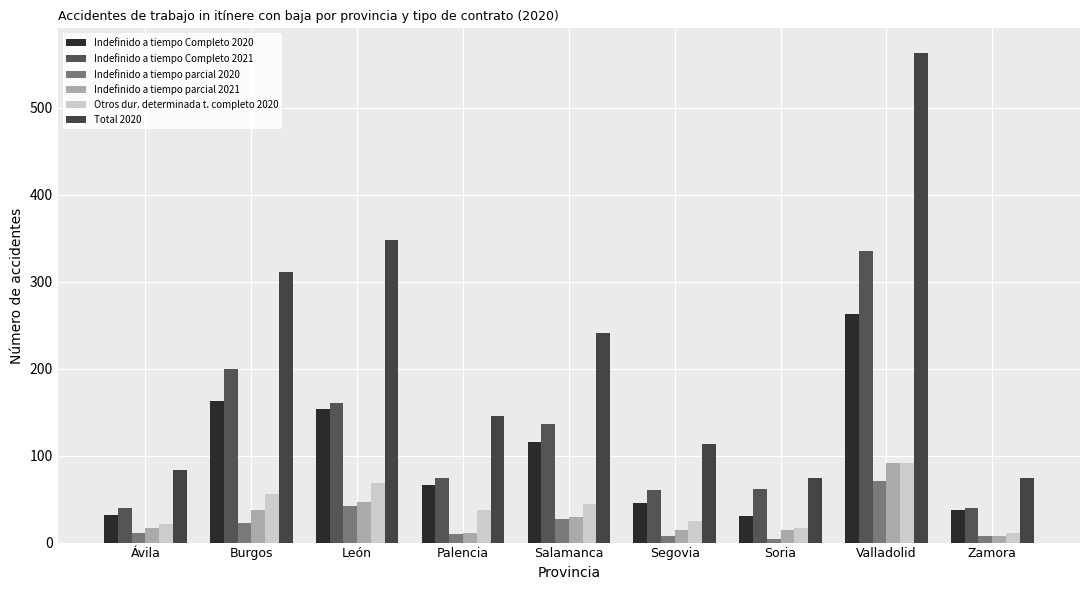

True or false: Indefinido a tiempo Completo 2021 has a value of 527 at Valladolid.

False